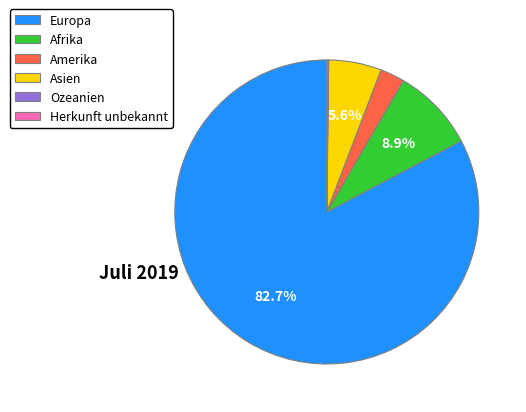

What portion of the pie excludes Asien?

94.4%